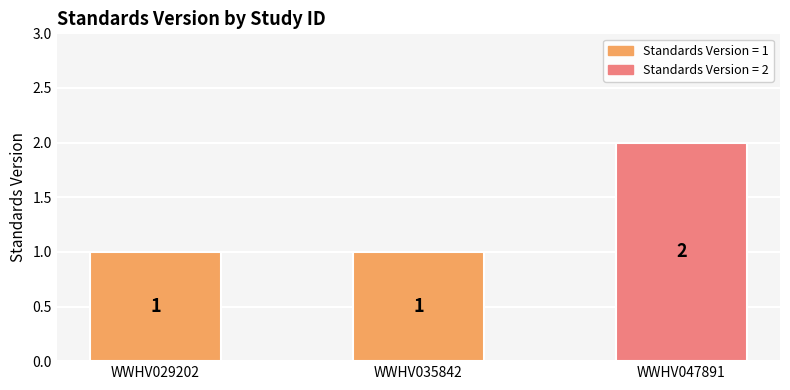

What is the value of the 1st bar from the left?

1